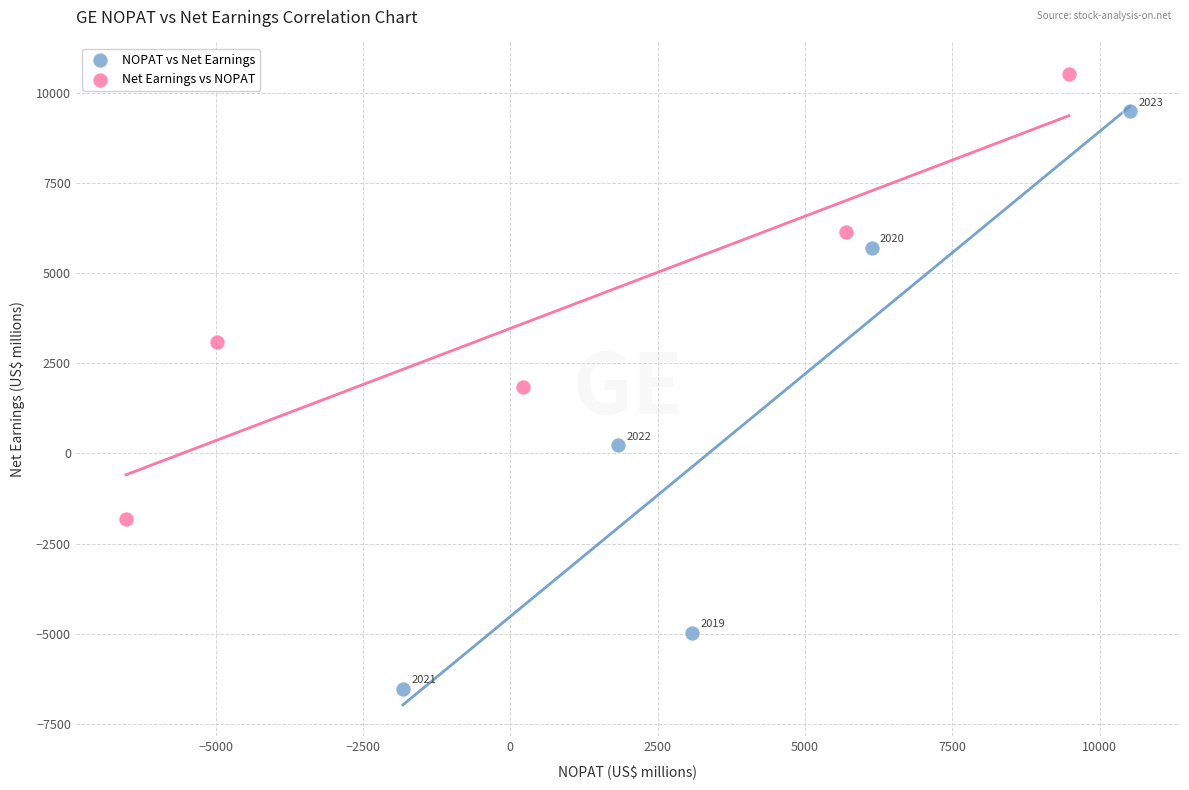

What are all the series names shown in the legend?

NOPAT vs Net Earnings, Net Earnings vs NOPAT